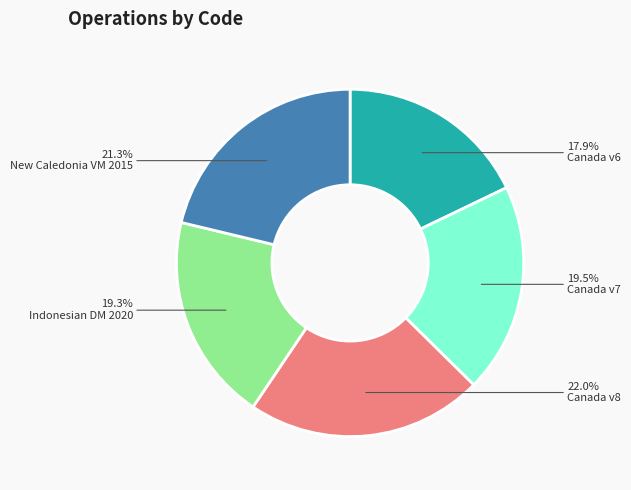

Do Canada v7 and Canada v6 together represent more than half of the pie?

No